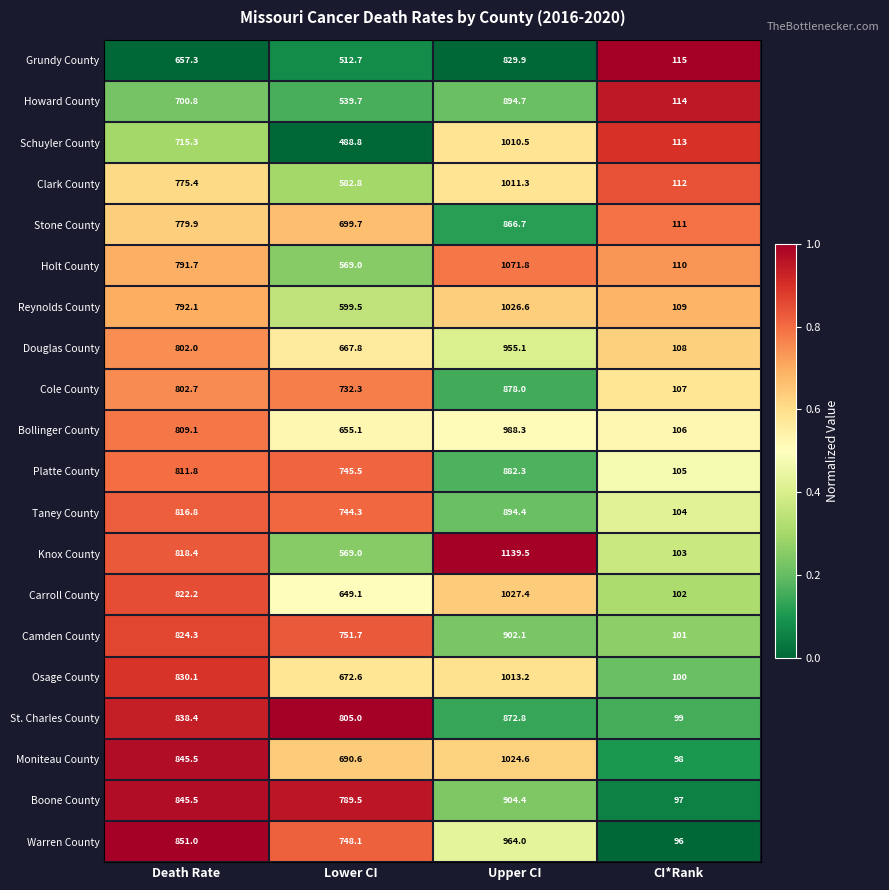

True or false: Camden County has a value of 824.3 at Death Rate.

True